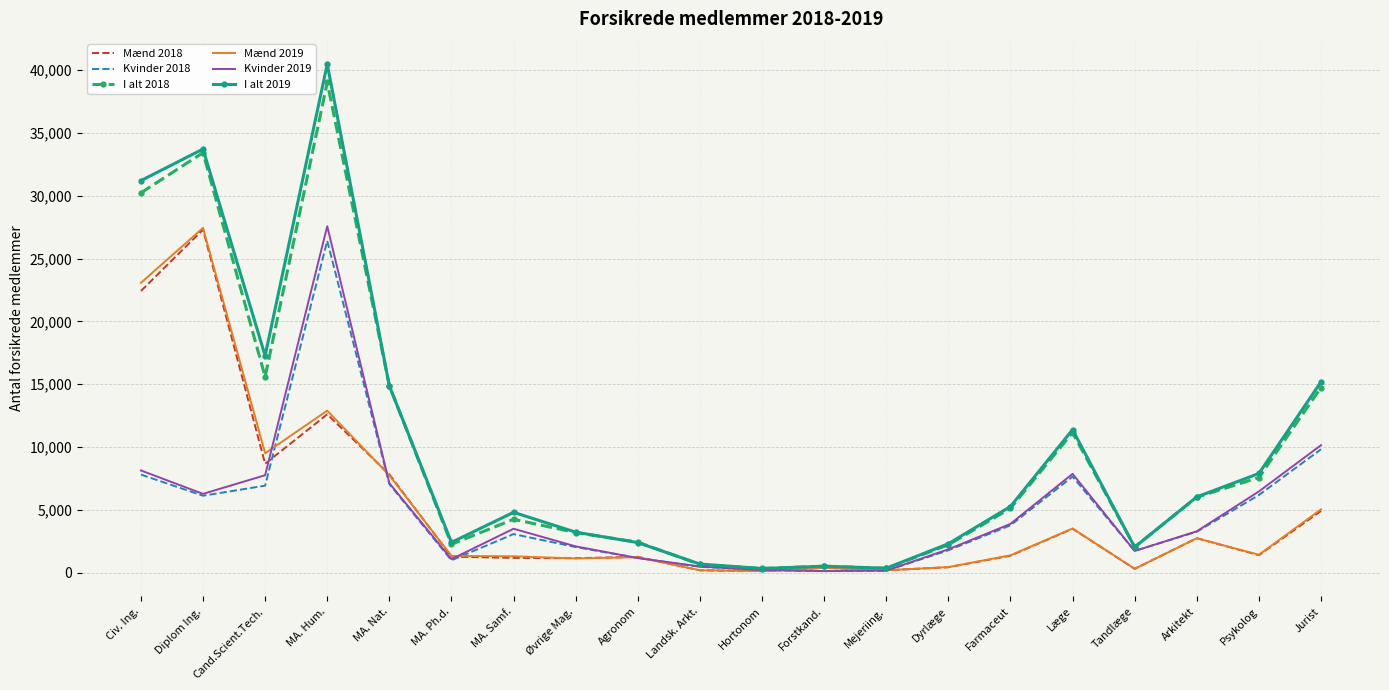

Is the value of I alt 2018 at Psykolog greater than the value of Mænd 2018 at Dyrlæge?

Yes